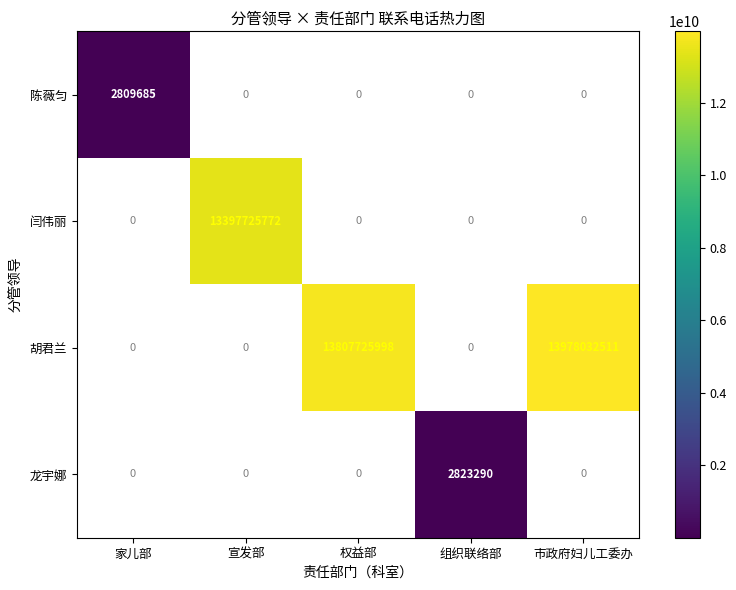

Which has a higher value, 市政府妇儿工委办 or 家儿部?

家儿部